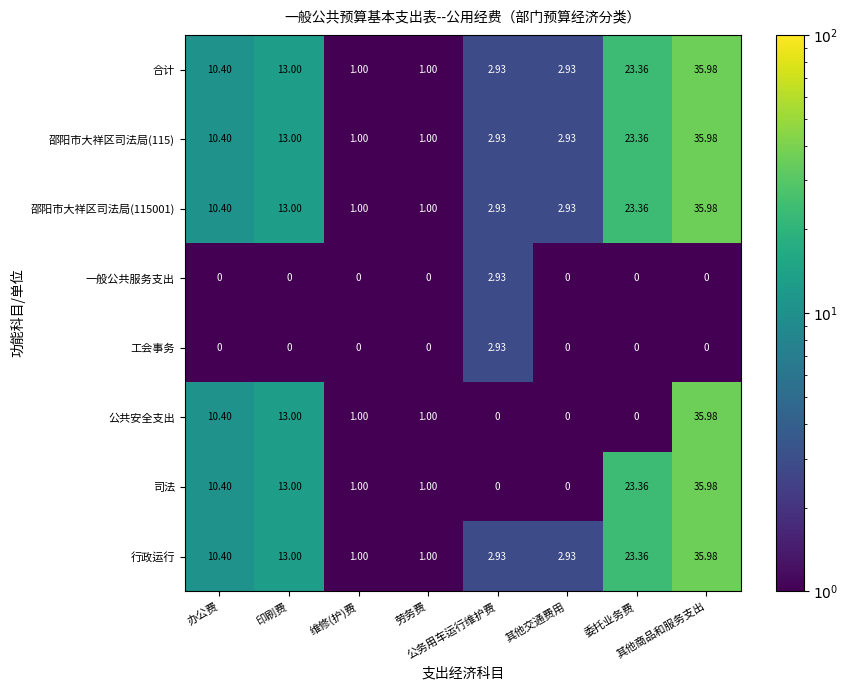

Which series has the largest total across all categories?

合计